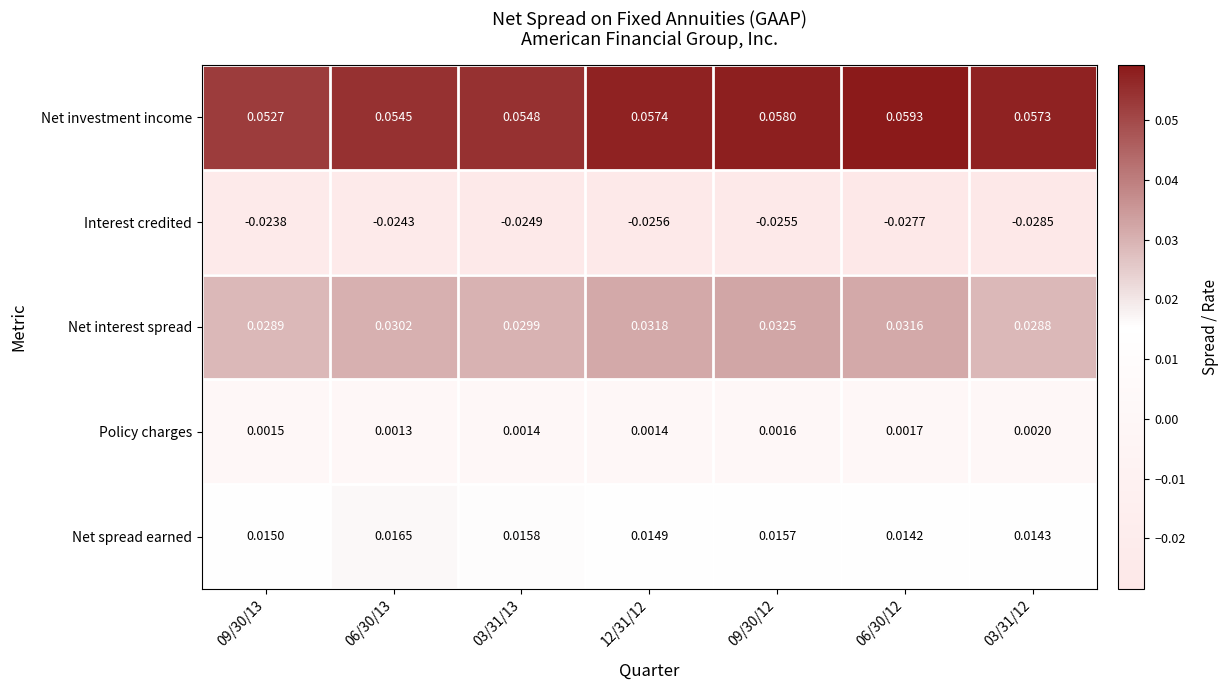

Count the number of categories in the chart.

7